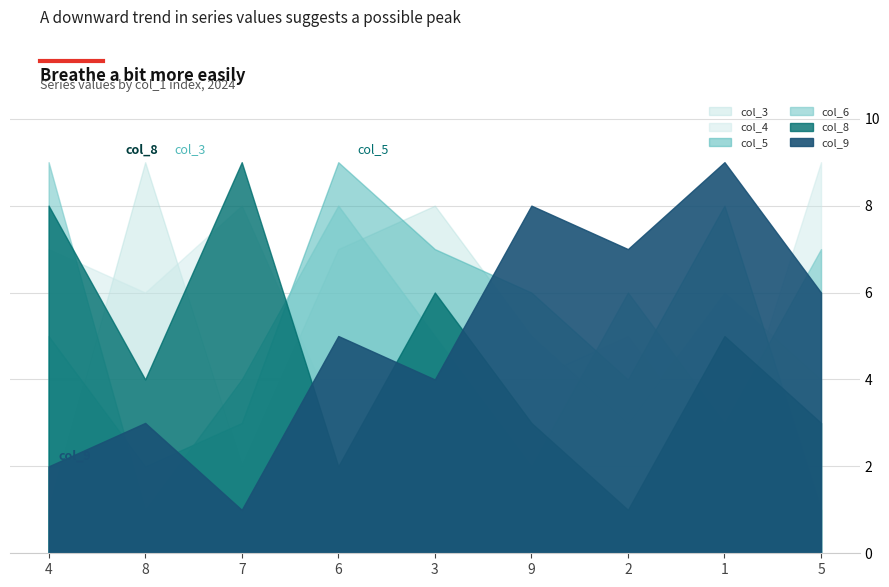

Which series has the largest total across all categories?

col_5